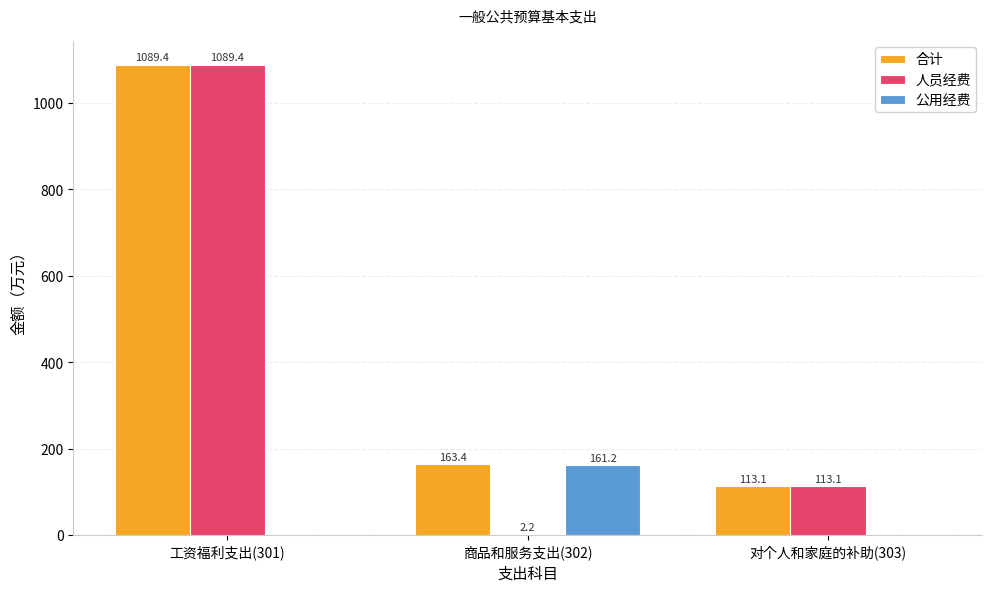

Reading right to left, list all the values displayed in this chart.

合计: 113.1	163.4	1089.4
人员经费: 113.1	2.2	1089.4
公用经费: 0.0	161.2	0.0